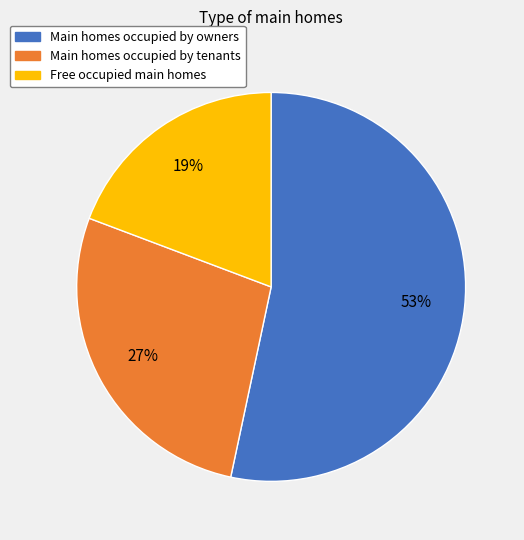

Does any single category account for the majority?

Yes